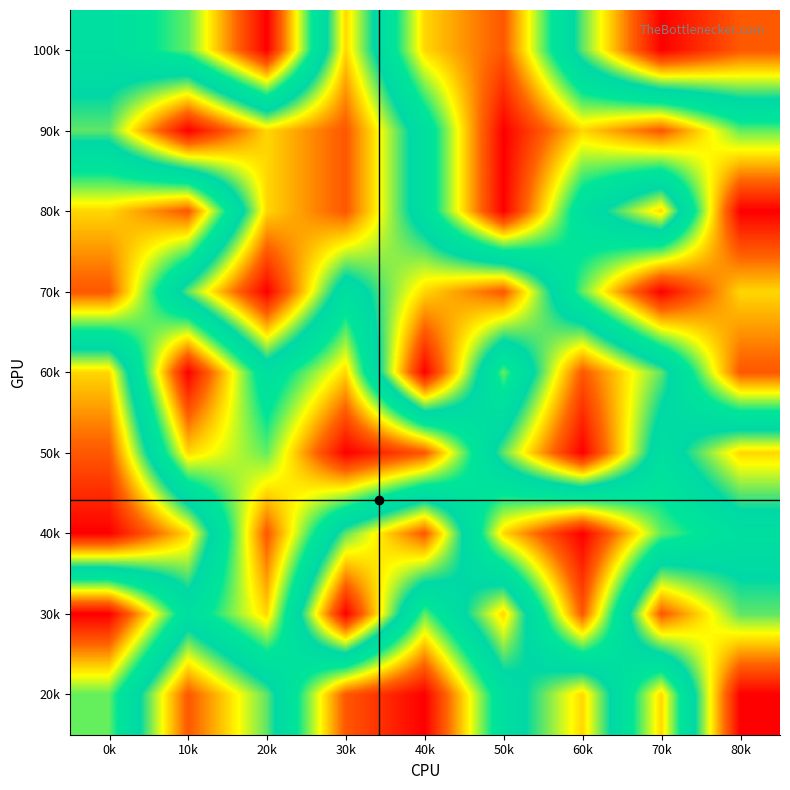

Reading left to right, extract all data points from this chart.

100k: 0k=5	10k=6	20k=9	30k=3	40k=7	50k=8	60k=4	70k=1	80k=2
90k: 0k=4	10k=1	20k=3	30k=2	40k=5	50k=9	60k=7	70k=8	80k=6
80k: 0k=7	10k=8	20k=3	30k=2	40k=5	50k=9	60k=5	70k=3	80k=9
70k: 0k=8	10k=4	20k=1	30k=5	40k=3	50k=2	60k=6	70k=9	80k=7
60k: 0k=3	10k=9	20k=5	30k=7	40k=1	50k=6	60k=2	70k=4	80k=8
50k: 0k=2	10k=7	20k=6	30k=9	40k=8	50k=4	60k=1	70k=5	80k=3
40k: 0k=1	10k=3	20k=8	30k=4	40k=2	50k=7	60k=9	70k=6	80k=5
30k: 0k=9	10k=5	20k=7	30k=1	40k=6	50k=3	60k=8	70k=2	80k=4
20k: 0k=6	10k=2	20k=4	30k=8	40k=9	50k=5	60k=3	70k=7	80k=1